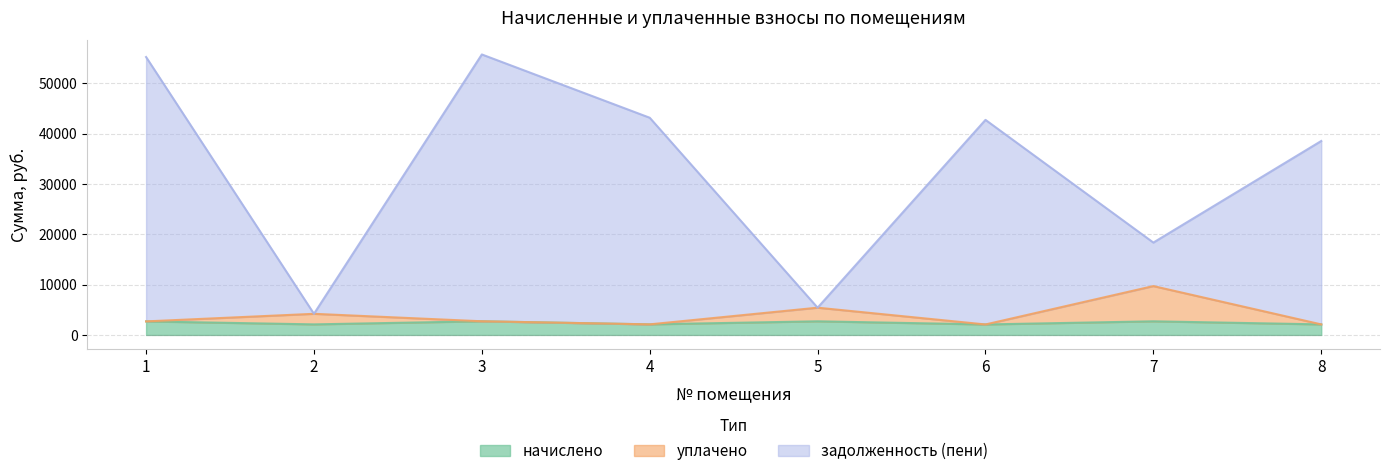

At which category does начислено reach its first local valley?

2